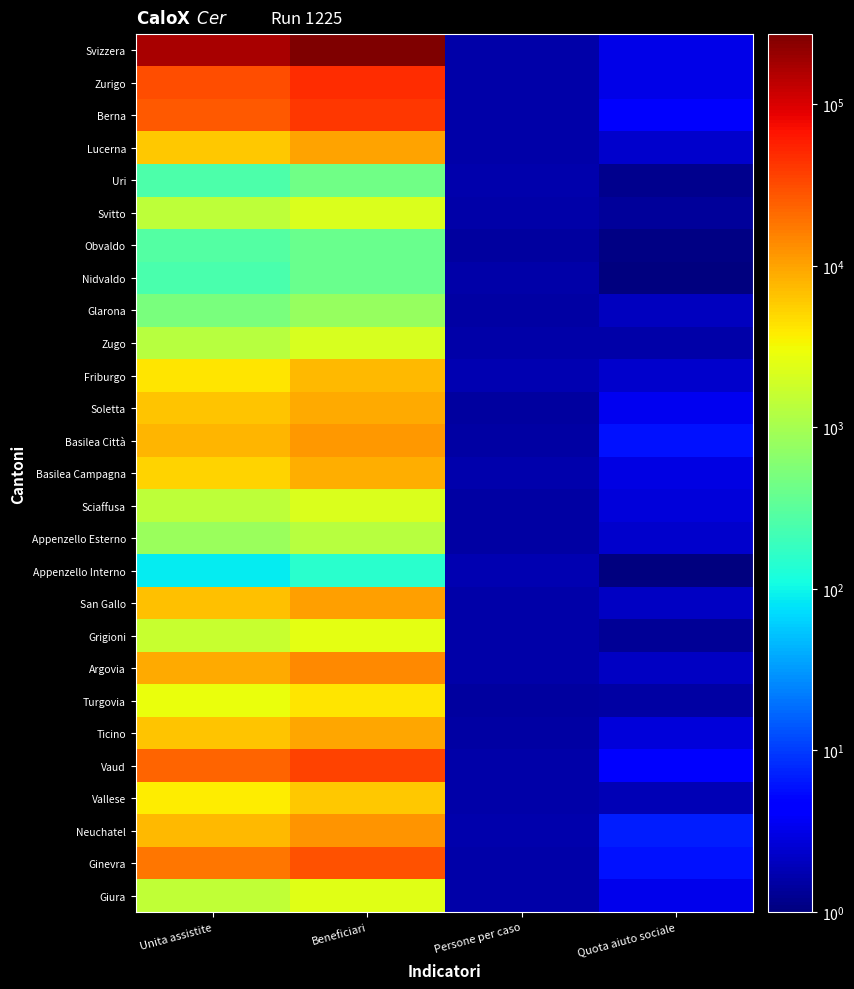

At how many categories does at least one series exceed 126138?

2